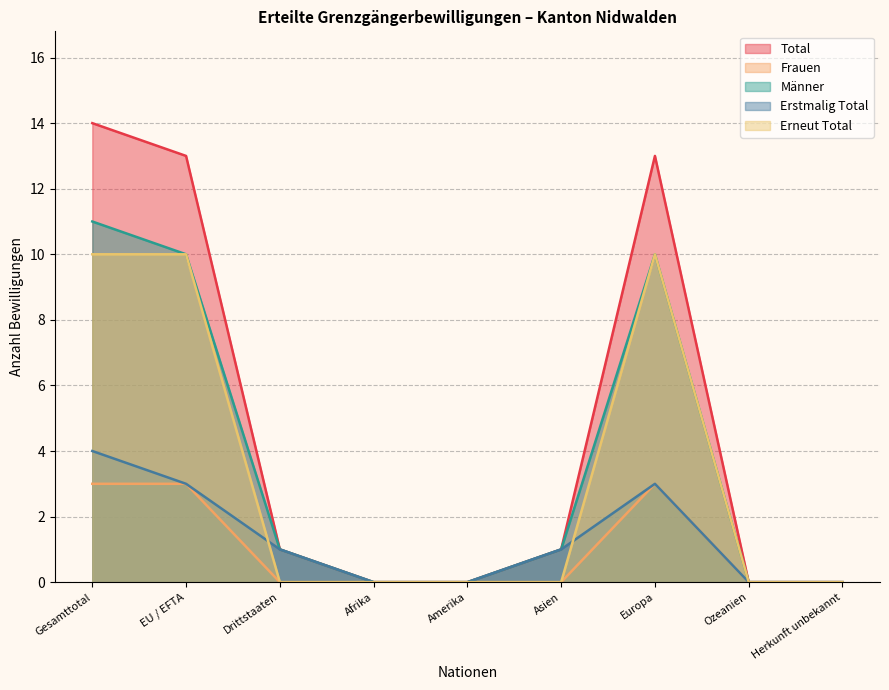

At which category does the chart reach its minimum across all series?

Afrika